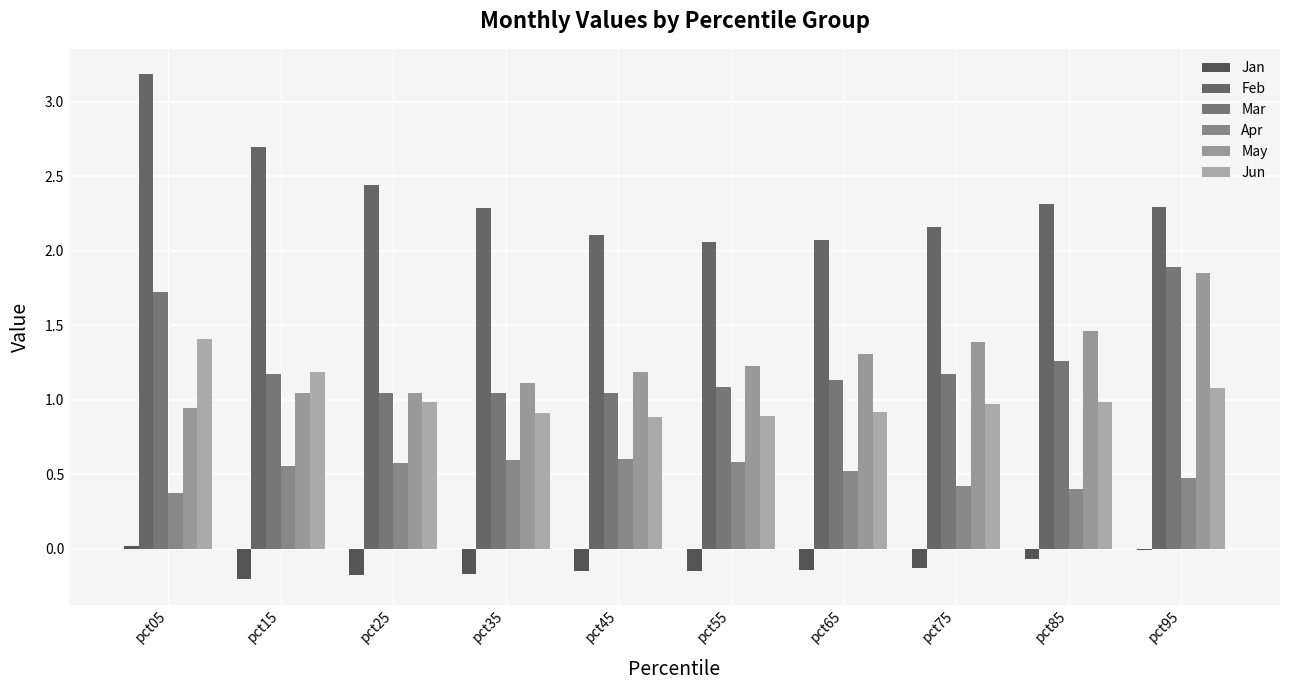

Between pct35 and pct45, which is larger?

pct45